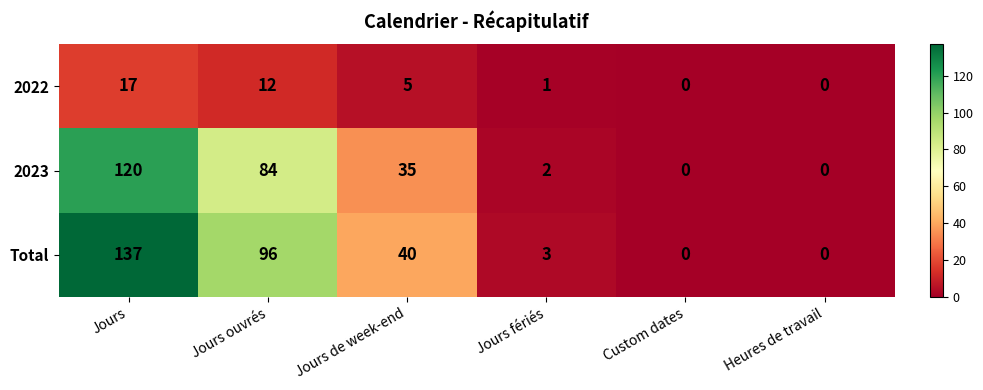

Is the value of 2023 at Jours ouvrés greater than the value of 2022 at Custom dates?

Yes